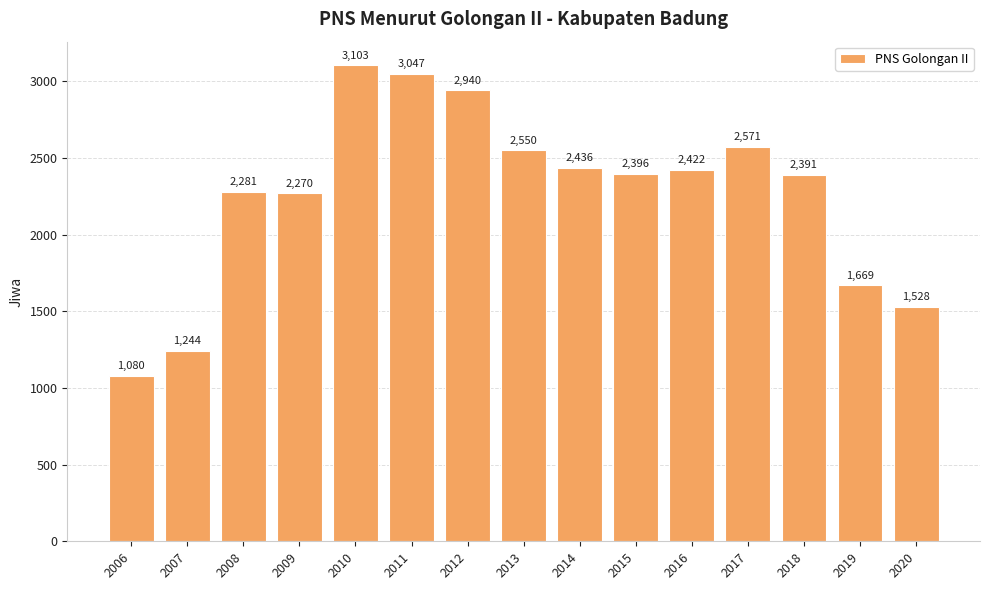

Are the bars grouped side by side (vs. stacked)?

No